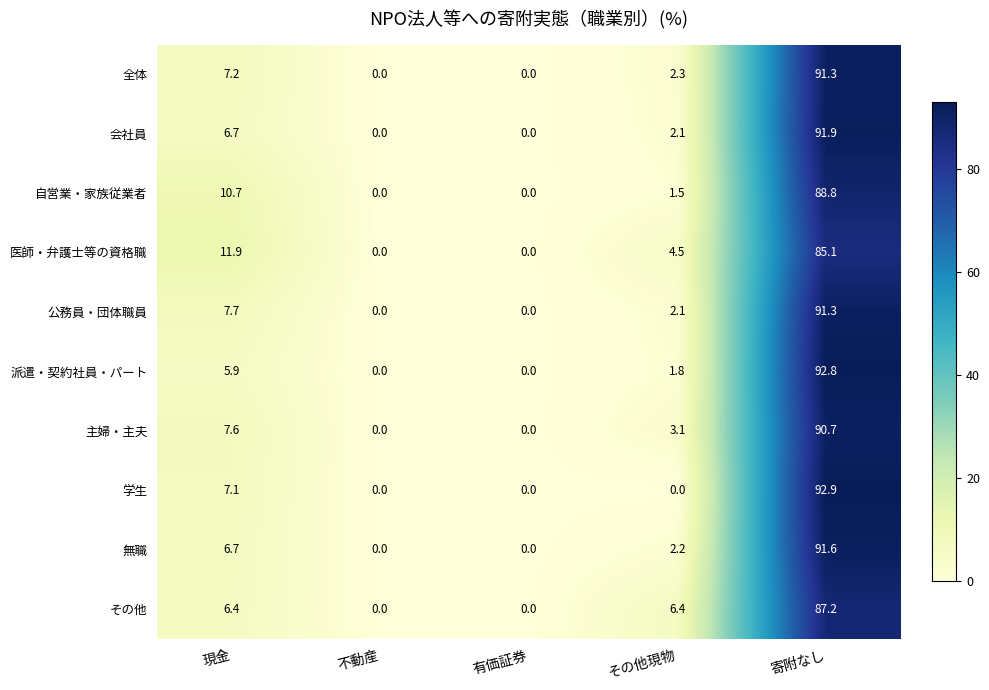

What is the total value across all series at その他現物?

26.0